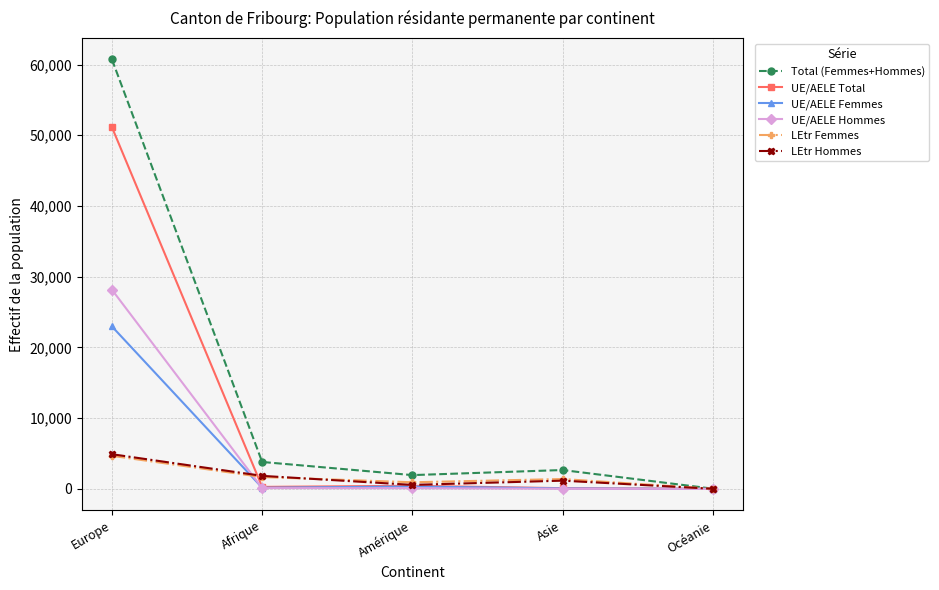

What are all the series names shown in the legend?

Total (Femmes+Hommes), UE/AELE Total, UE/AELE Femmes, UE/AELE Hommes, LEtr Femmes, LEtr Hommes